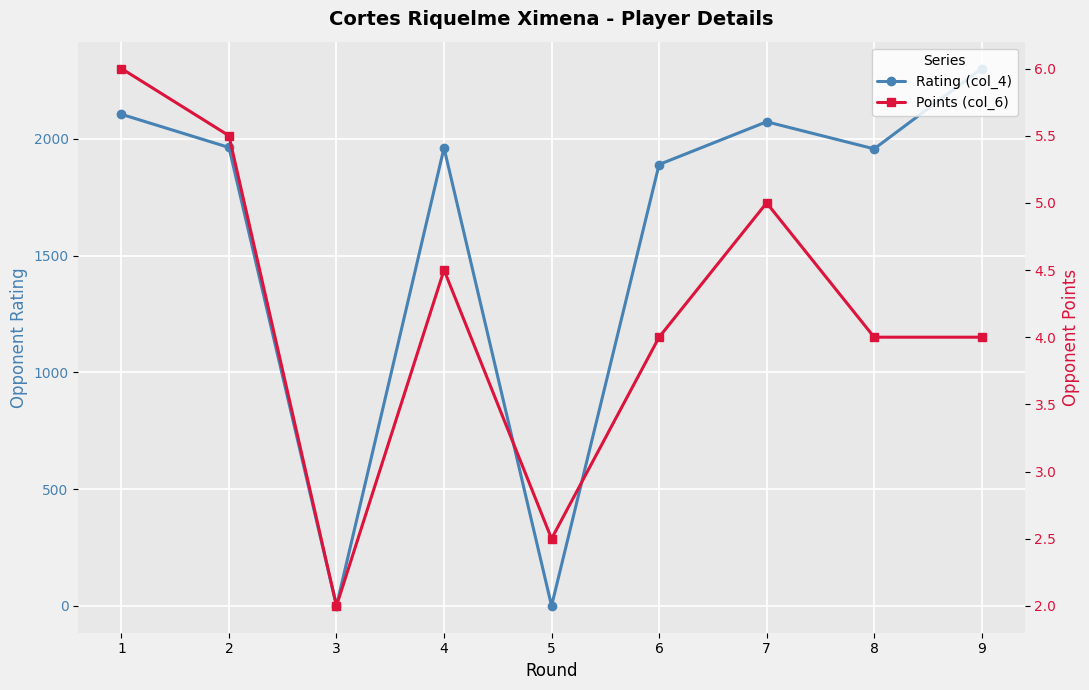

What is the difference between the maximum and minimum values in the Points (col_6) series?

4.0